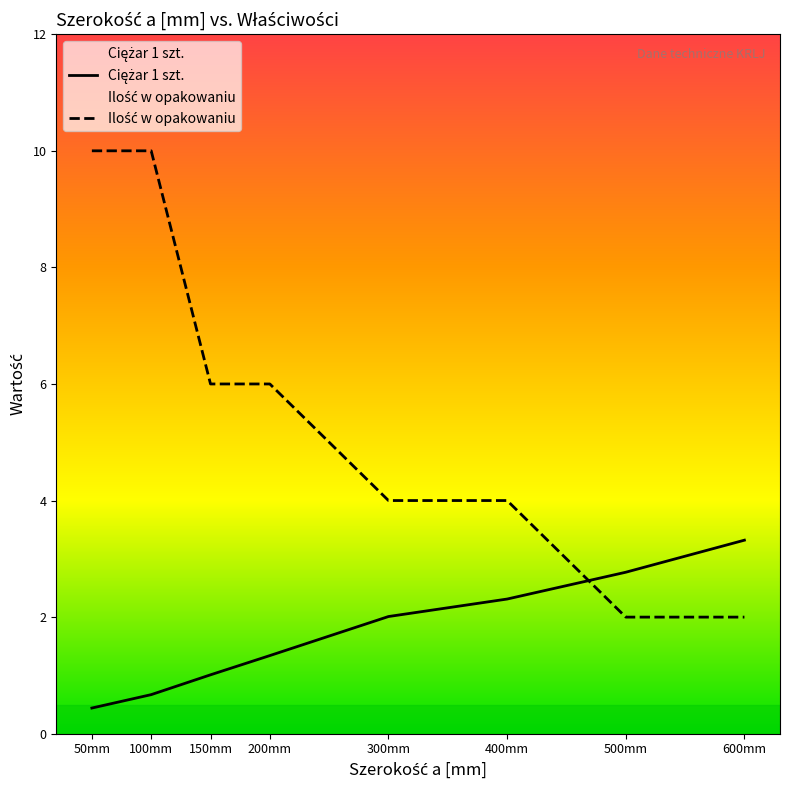

What position from the left is 100mm?

2